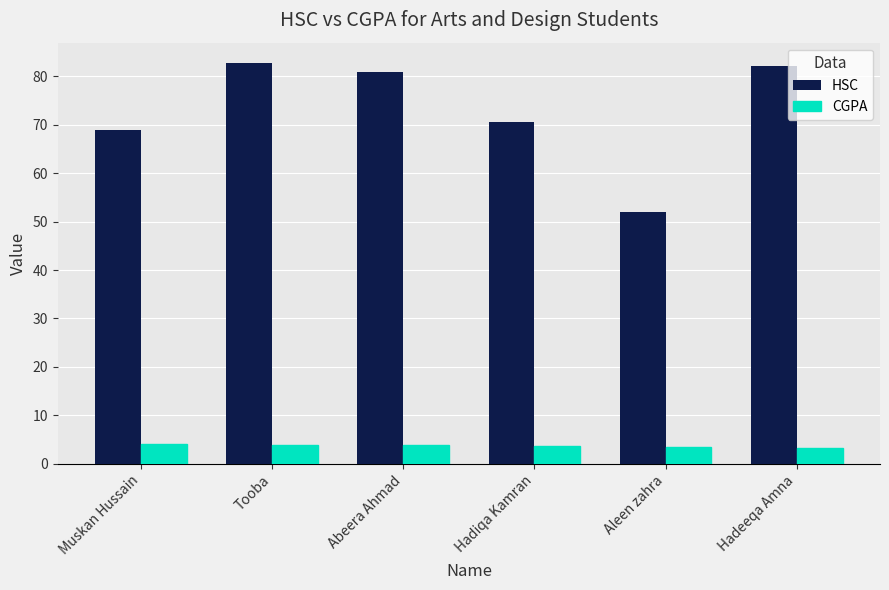

What value does the HSC series have at Aleen zahra?

52.0